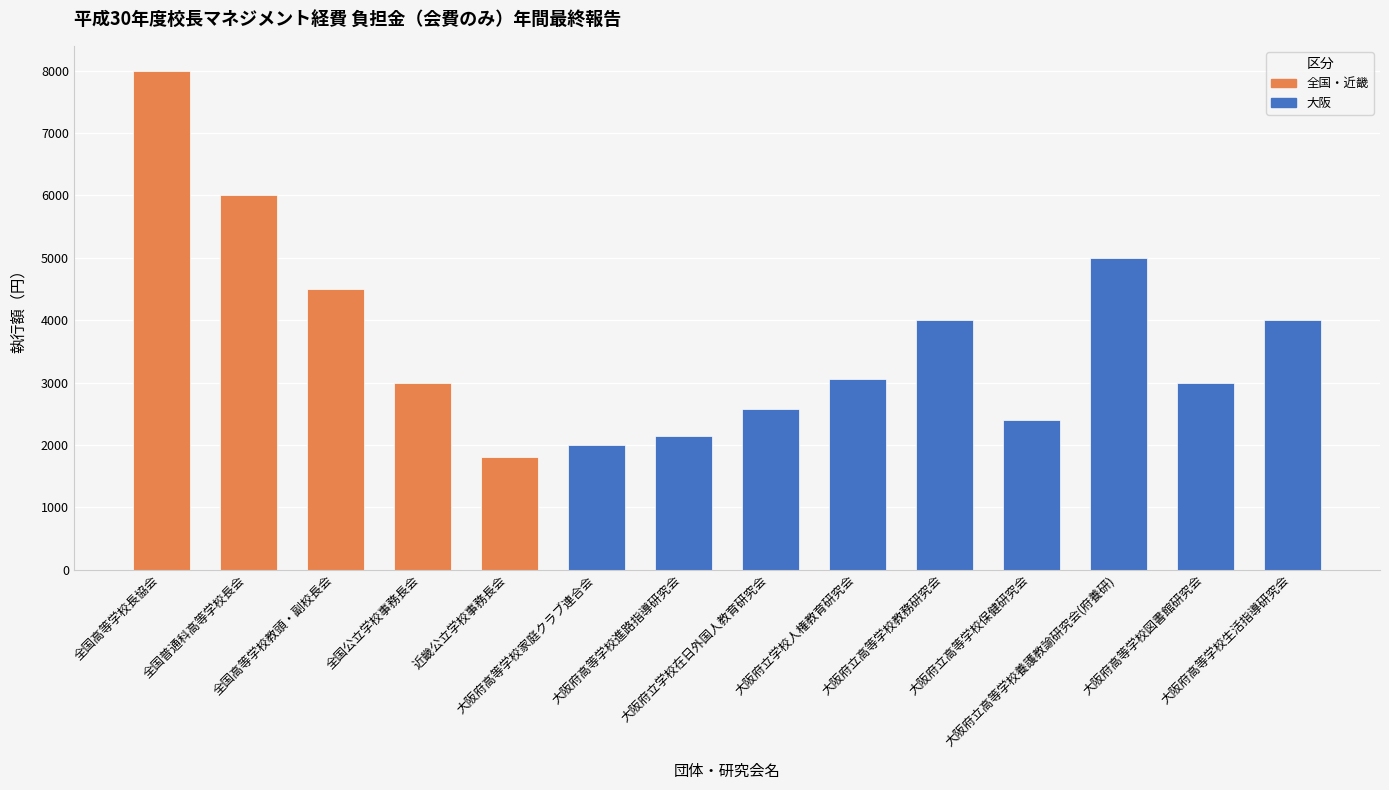

What is the ratio of the value at 全国高等学校教頭・副校長会 to the value at 大阪府立学校在日外国人教育研究会?

1.7